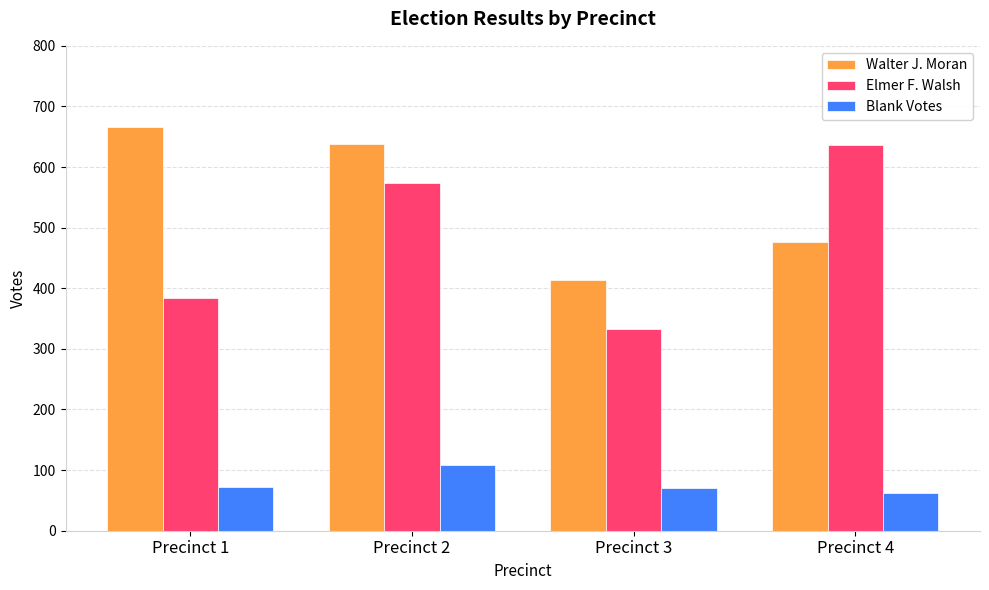

Which series has the largest range (max minus min)?

Elmer F. Walsh